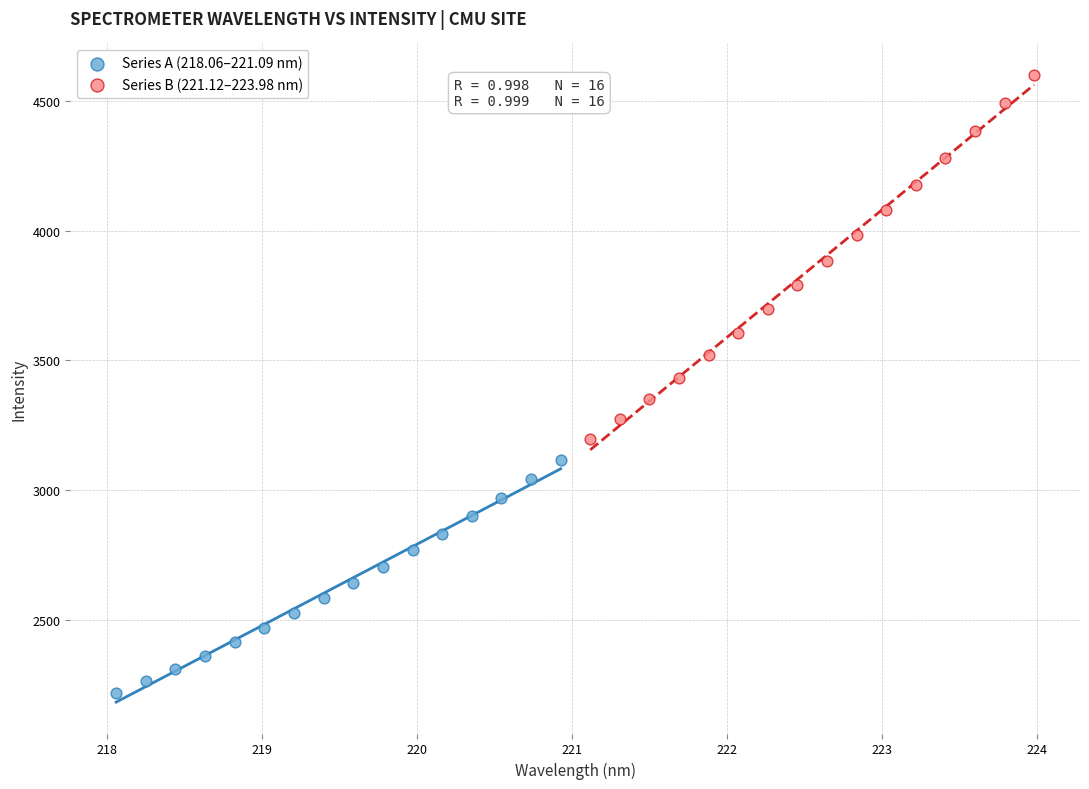

Which series reaches the minimum Y coordinate?

Series A (218.06–221.09 nm)